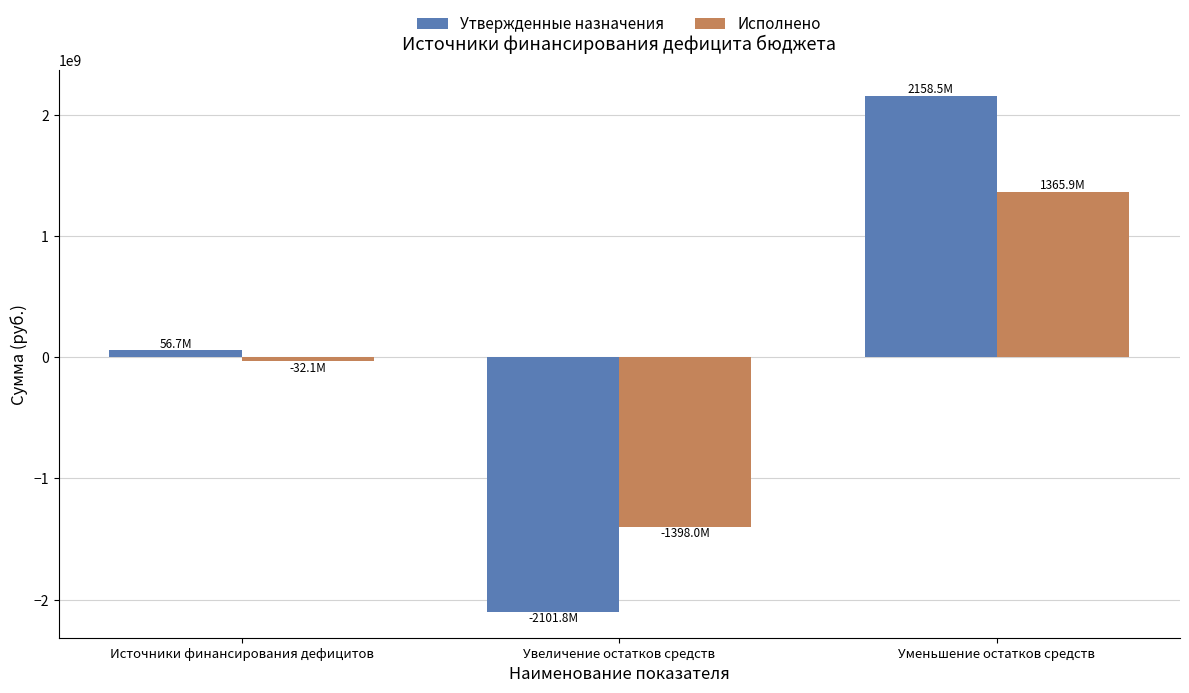

How many values in the Утвержденные назначения series exceed 56702889?

2